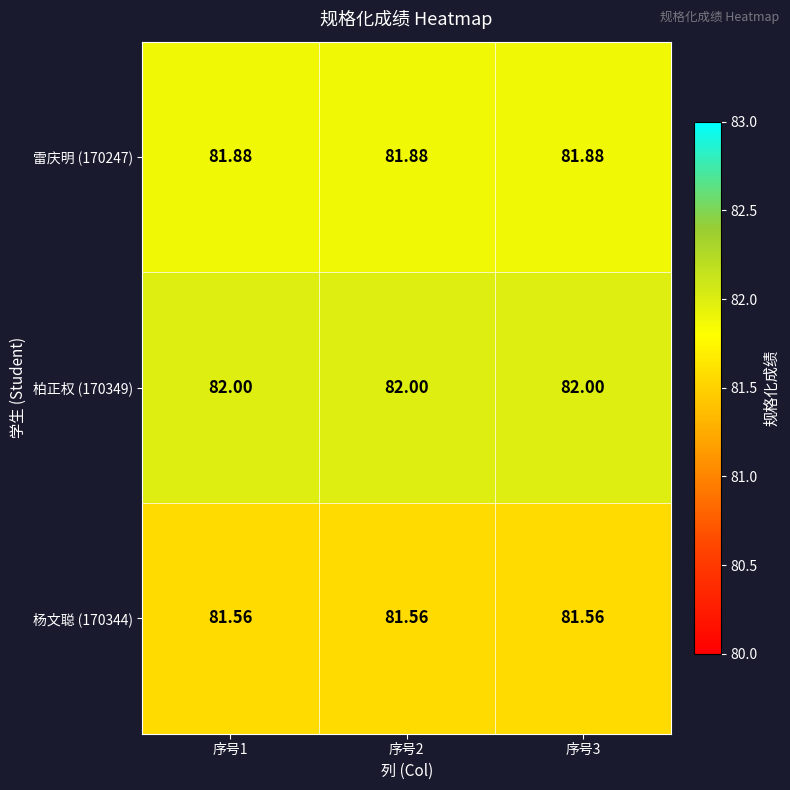

Is the value of 雷庆明 (170247) at 序号2 greater than the value of 杨文聪 (170344) at 序号1?

Yes